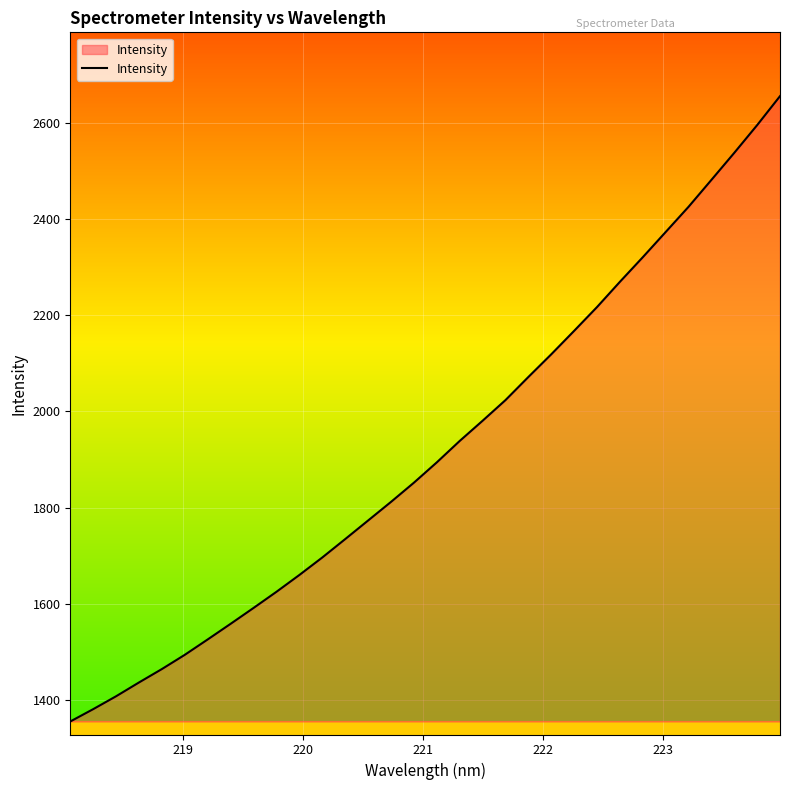

What is the difference between the maximum and minimum values?

1301.5